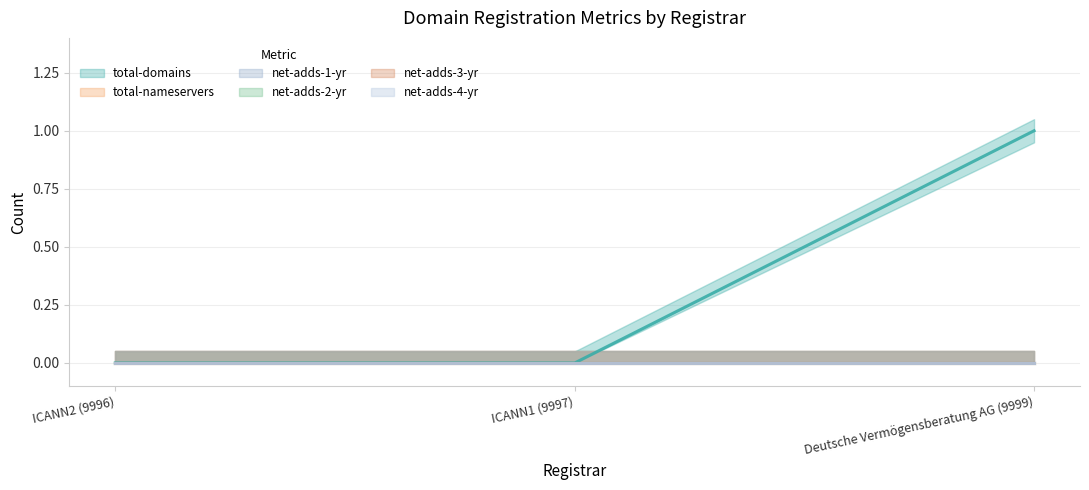

Which series has the largest range (max minus min)?

total-domains